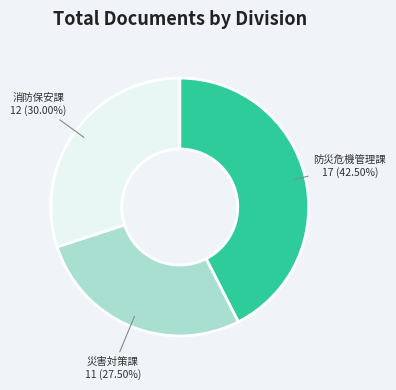

How many segments does this pie chart have?

3